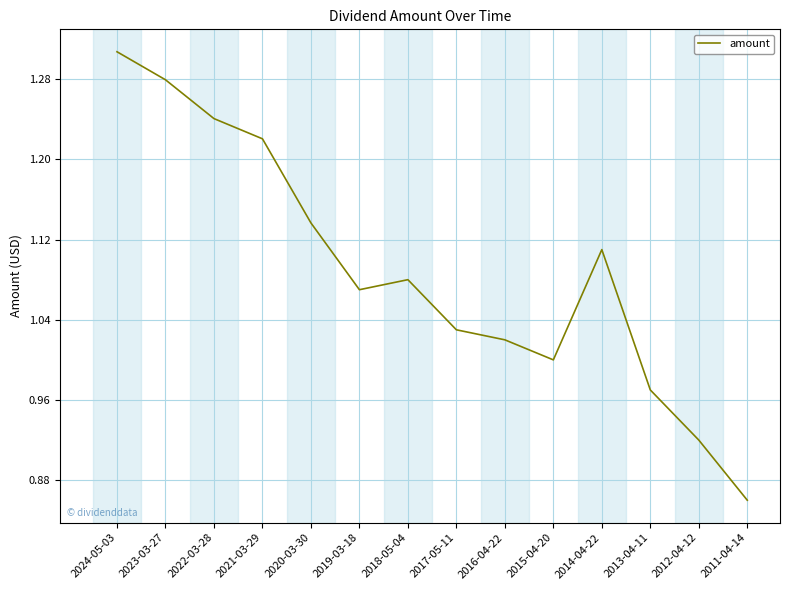

Rank the categories by value from lowest to highest.

2011-04-14, 2012-04-12, 2013-04-11, 2015-04-20, 2016-04-22, 2017-05-11, 2019-03-18, 2018-05-04, 2014-04-22, 2020-03-30, 2021-03-29, 2022-03-28, 2023-03-27, 2024-05-03